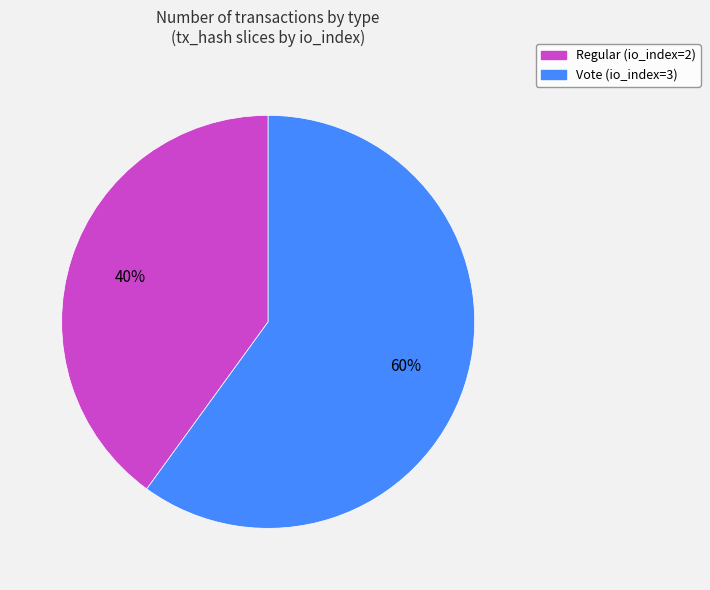

To the nearest percent, what portion does Vote (io_index=3) represent?

60%